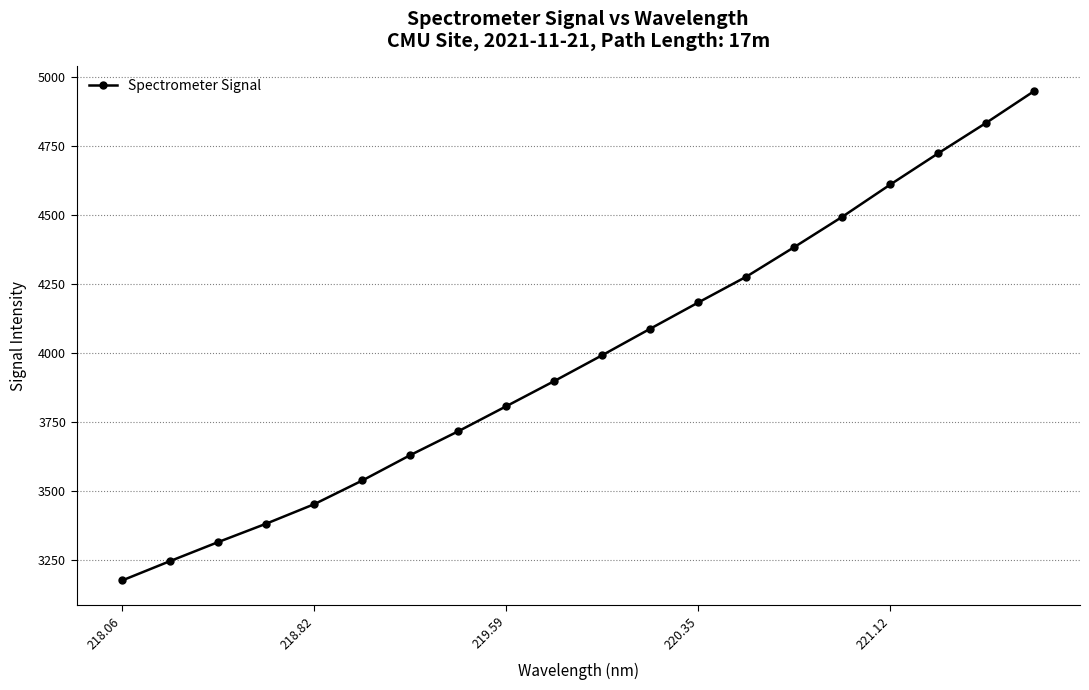

What is the smallest value displayed?

3175.5